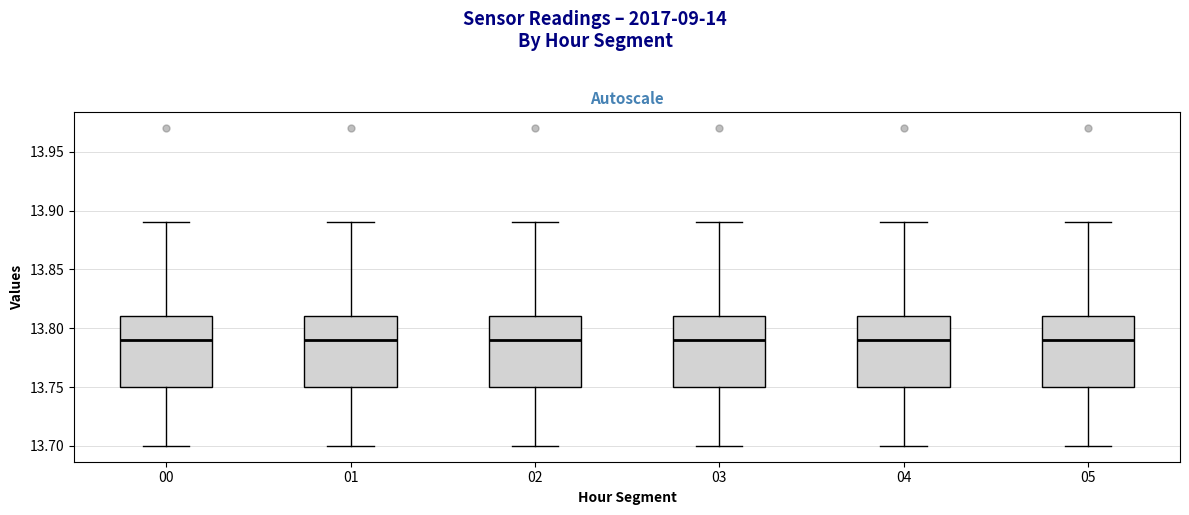

Reading left to right, read every box against the y-axis: the position of its median line, the range the box covers, and the ends of its whiskers. The values are not printed on the chart, so give them approximately, as read against the axis.

00: median 13.79, box 13.75 to 13.81, whiskers 13.70 to 13.89
01: median 13.79, box 13.75 to 13.81, whiskers 13.70 to 13.89
02: median 13.79, box 13.75 to 13.81, whiskers 13.70 to 13.89
03: median 13.79, box 13.75 to 13.81, whiskers 13.70 to 13.89
04: median 13.79, box 13.75 to 13.81, whiskers 13.70 to 13.89
05: median 13.79, box 13.75 to 13.81, whiskers 13.70 to 13.89